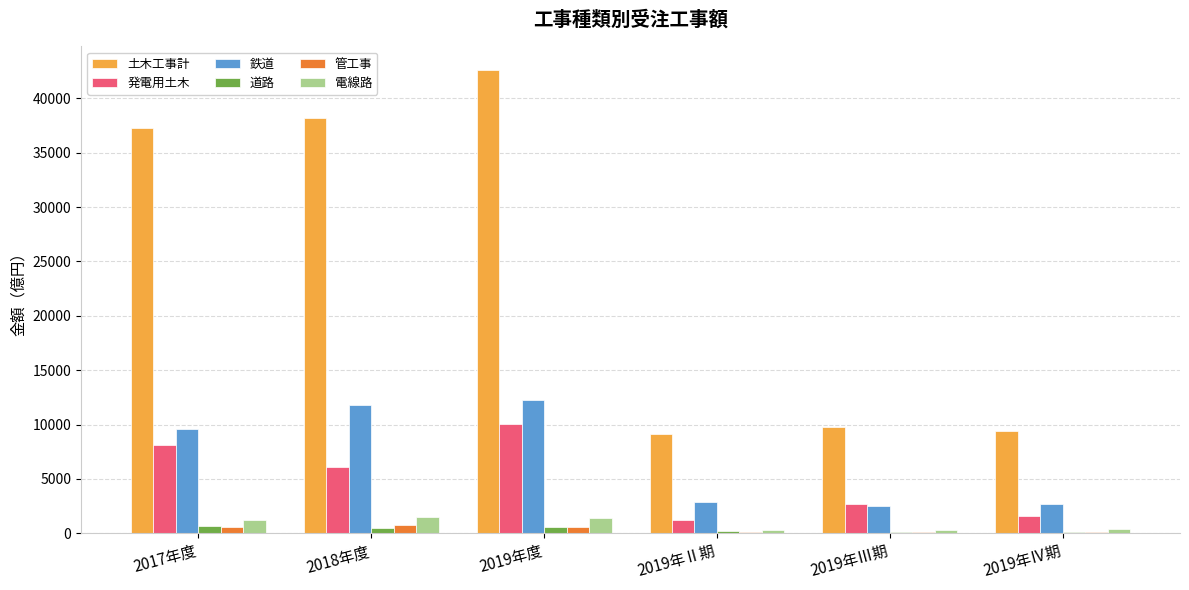

True or false: 鉄道 has a value of 9563.0 at 2017年度.

True